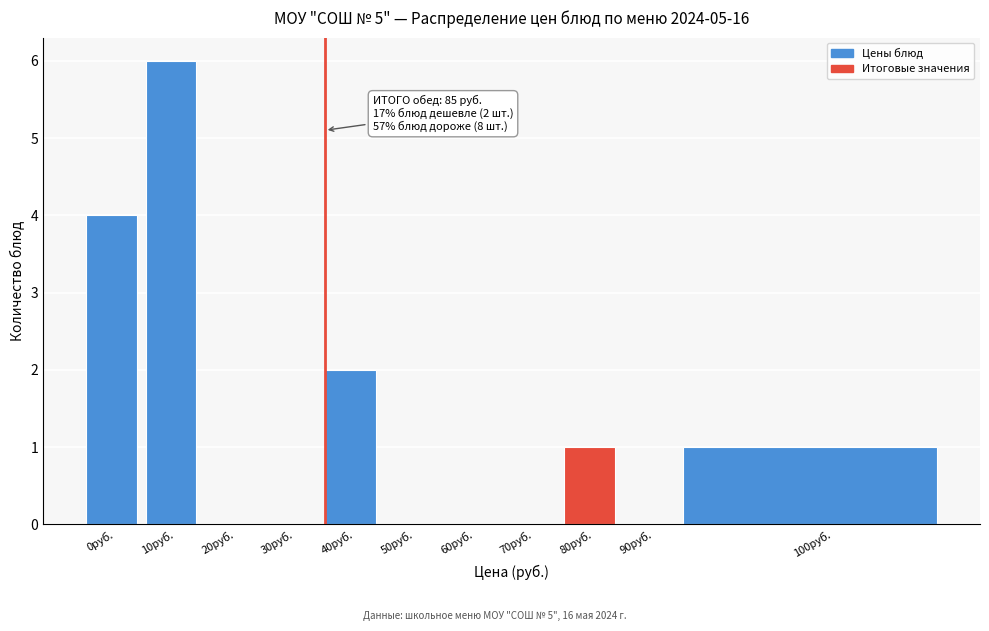

Reading left to right, extract all data points from this chart.

0руб.=4	10руб.=6	20руб.=0	30руб.=0	40руб.=2	50руб.=0	60руб.=0	70руб.=0	80руб.=1	90руб.=0	100руб.=1